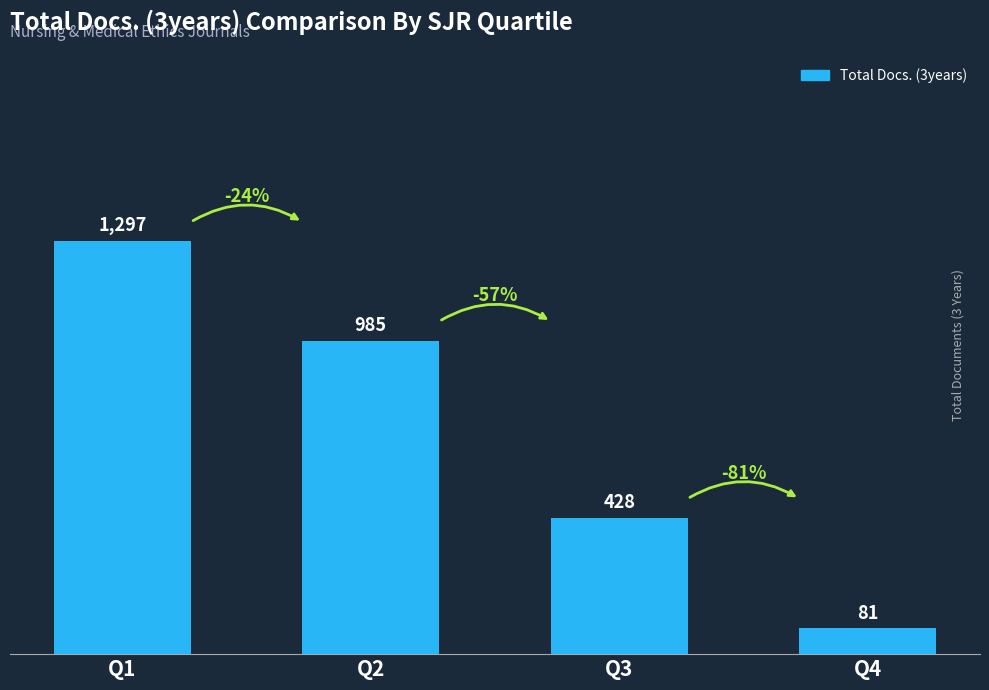

List the labels in order of value, largest first.

Q1, Q2, Q3, Q4